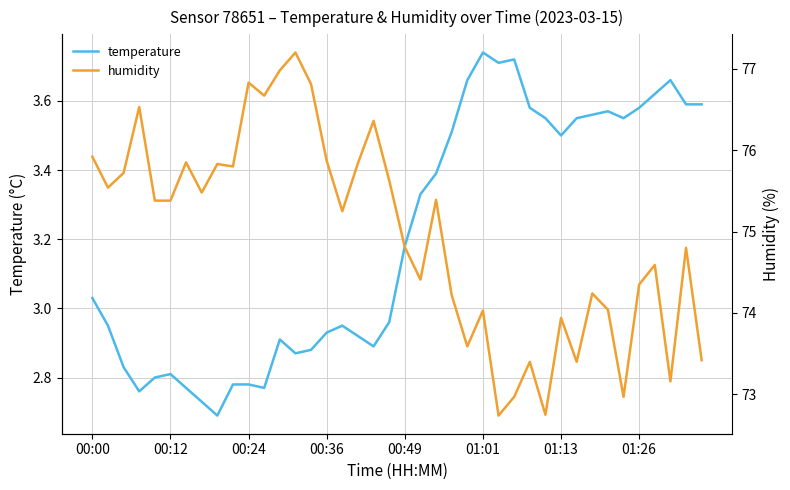

At which label does temperature first exceed 3?

00:00